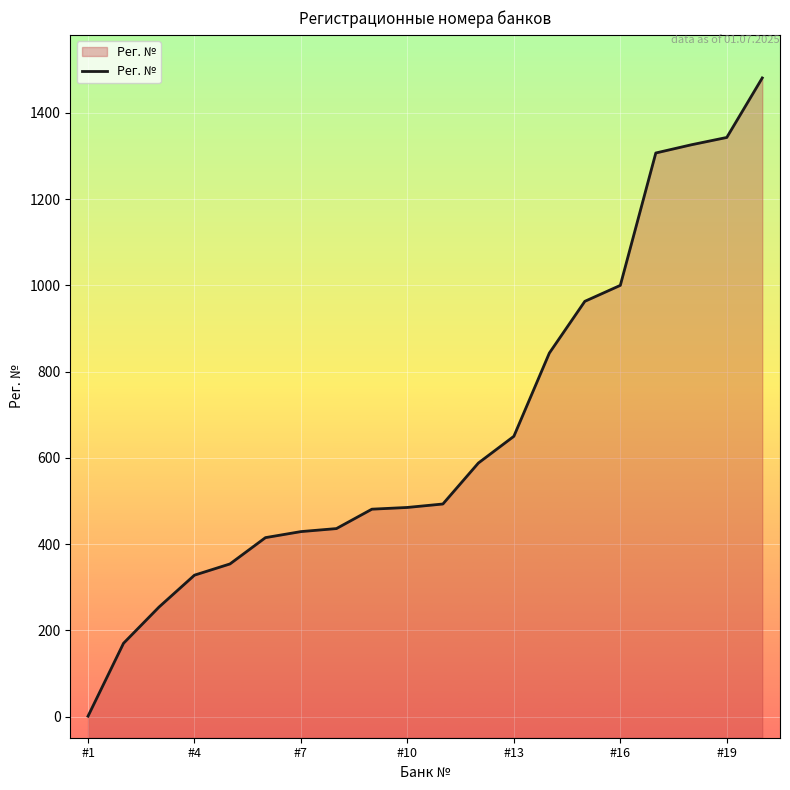

The value at #10 is 191. True or false?

False